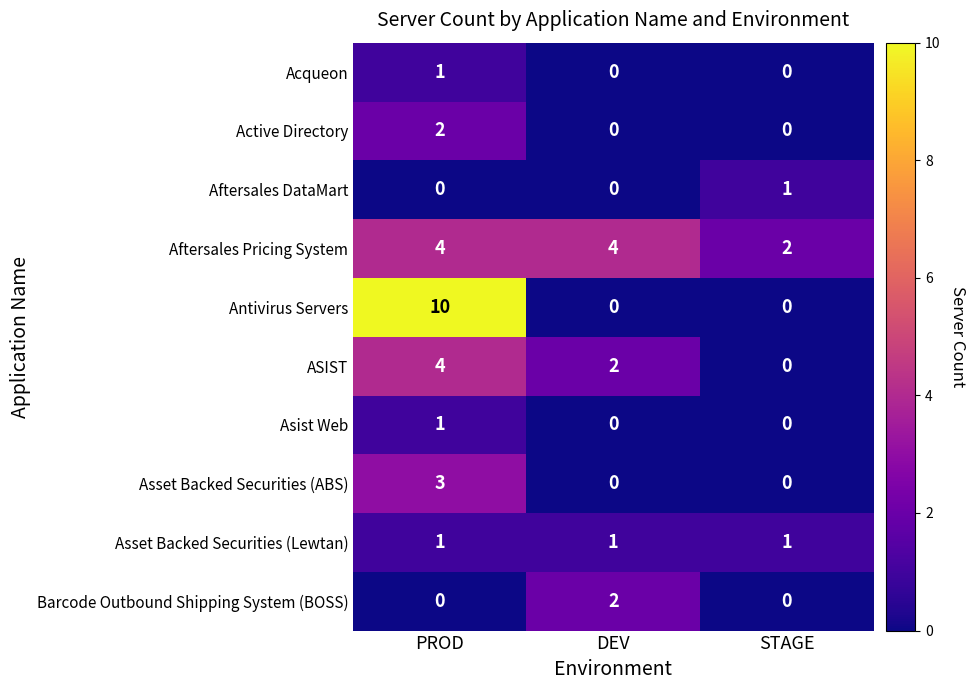

At how many categories does at least one series exceed 3?

2